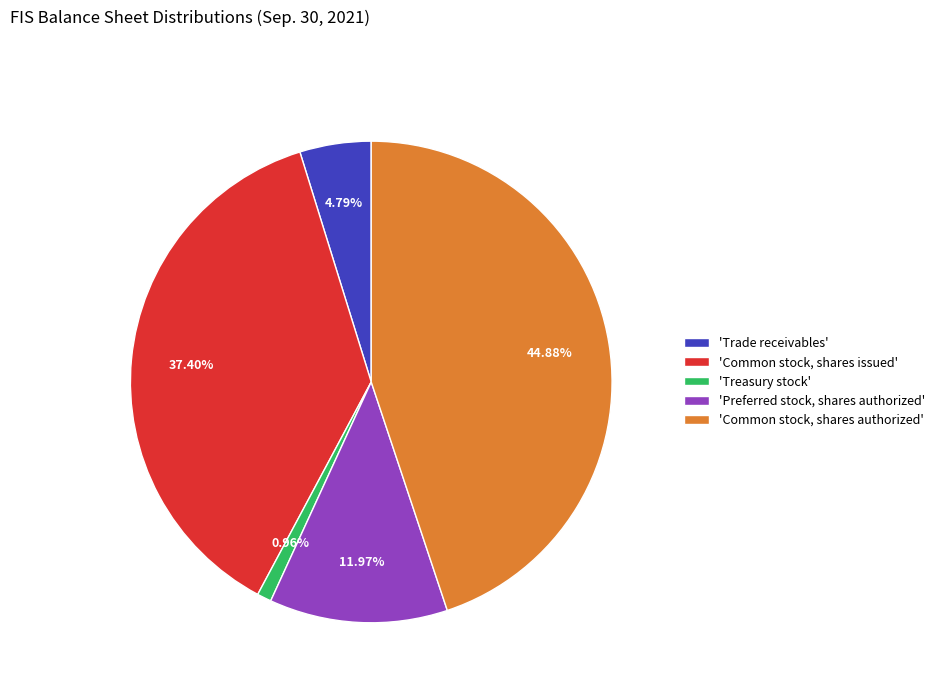

Which slice is the smallest?

'Treasury stock'